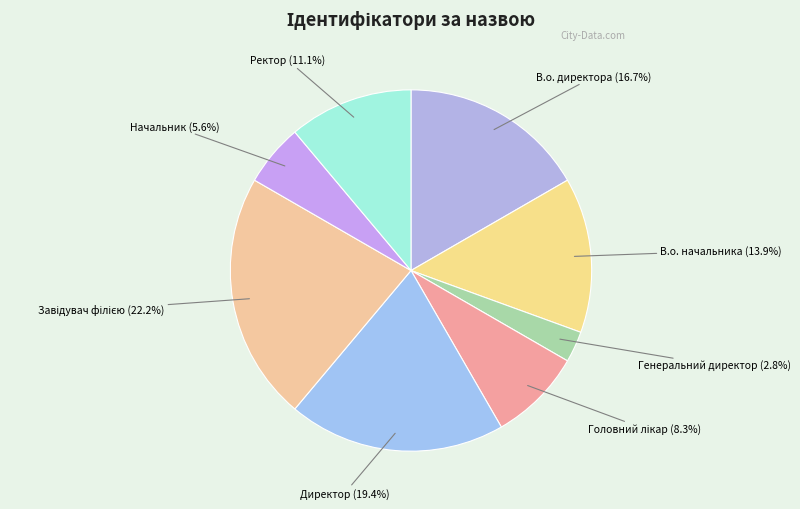

Is there any slice that represents more than half of the pie?

No